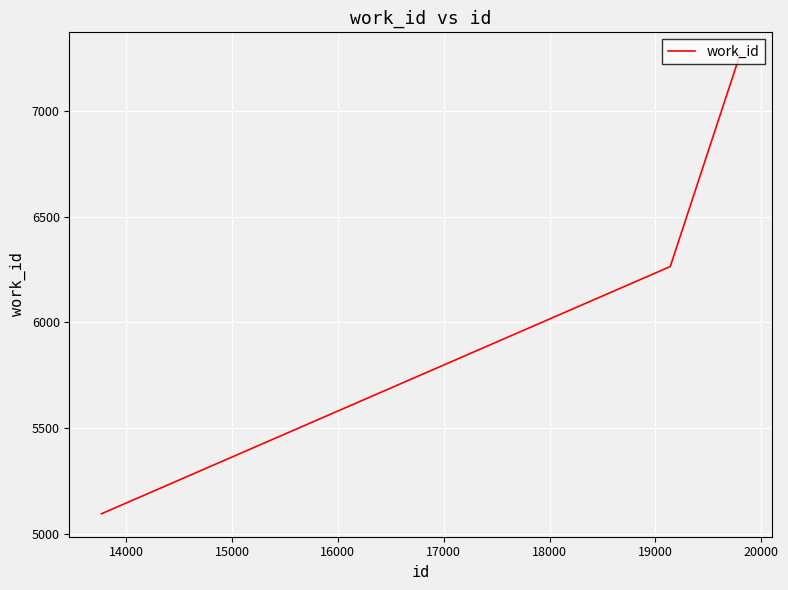

What is the difference between the maximum and minimum values?

2168